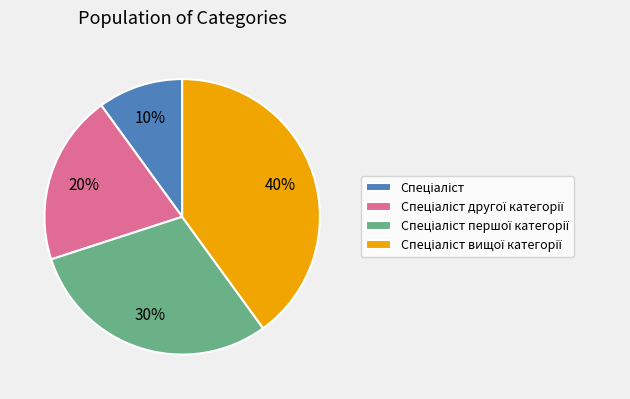

Does any single category account for the majority?

No